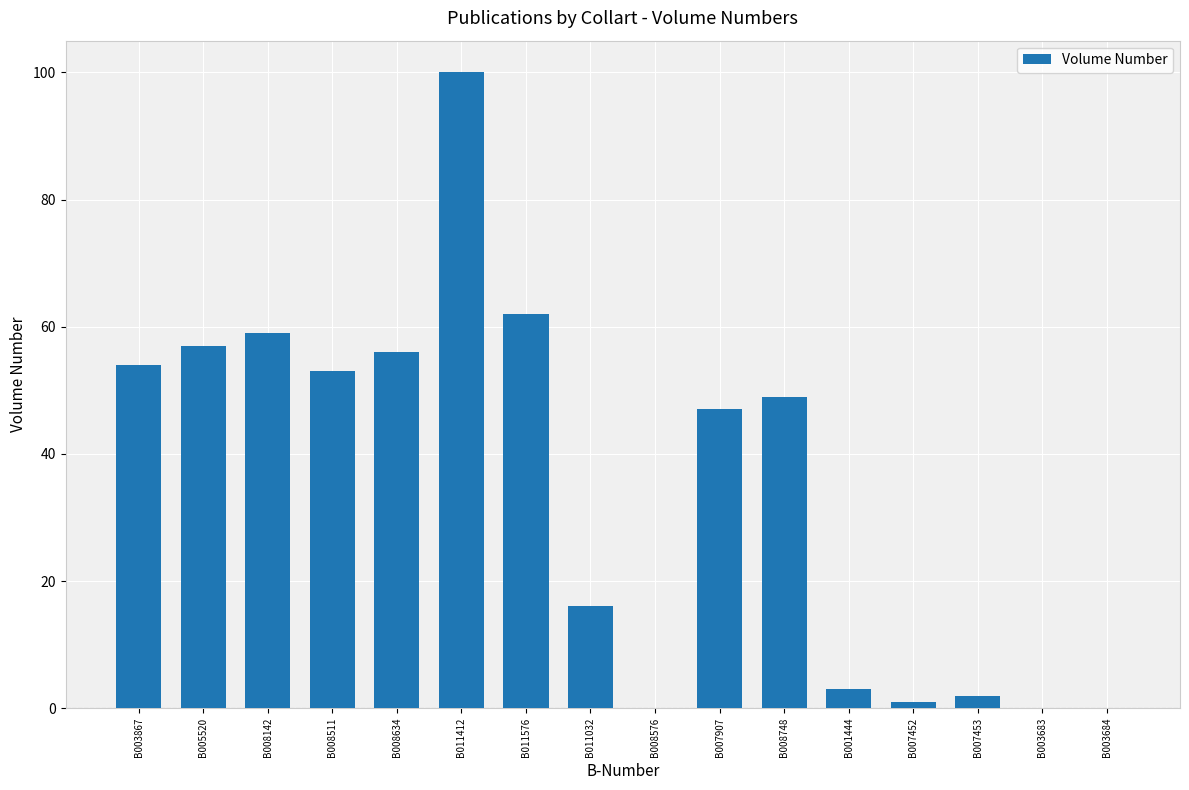

What is the maximum value shown in the chart?

100